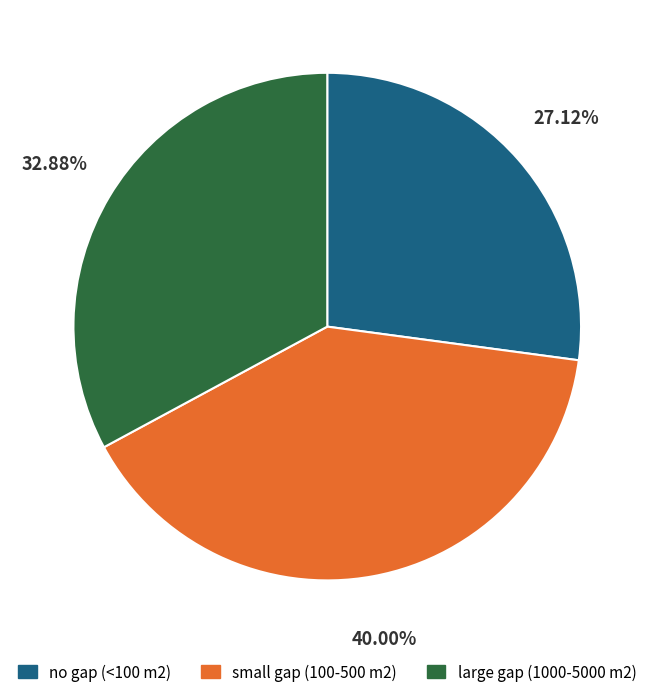

Is there a majority slice in this chart?

No